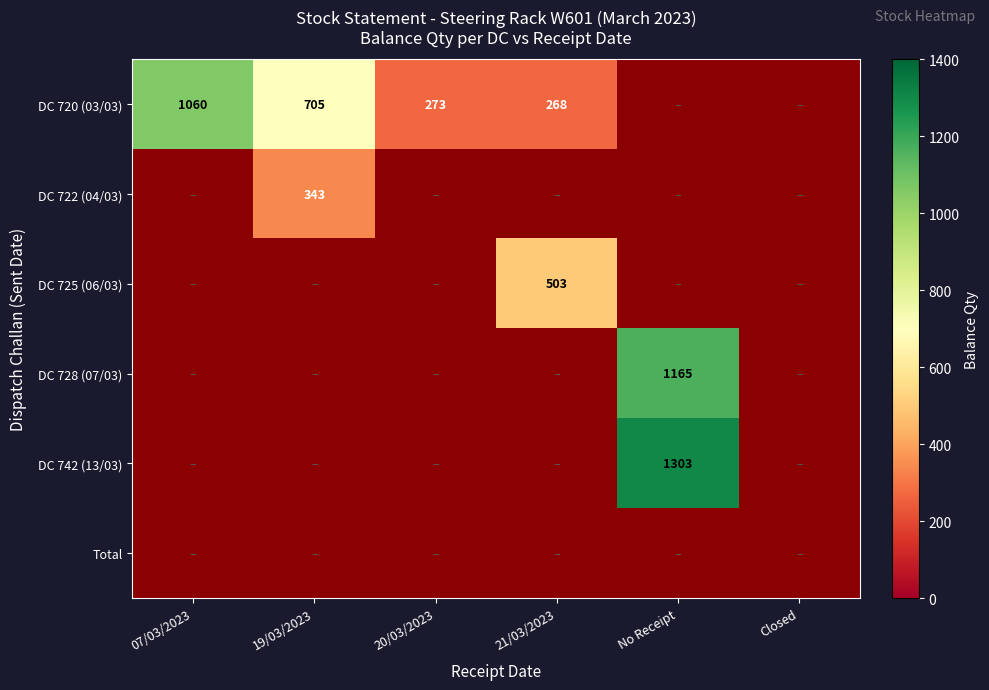

The value of DC 720 (03/03) at 20/03/2023 is 273. True or false?

True